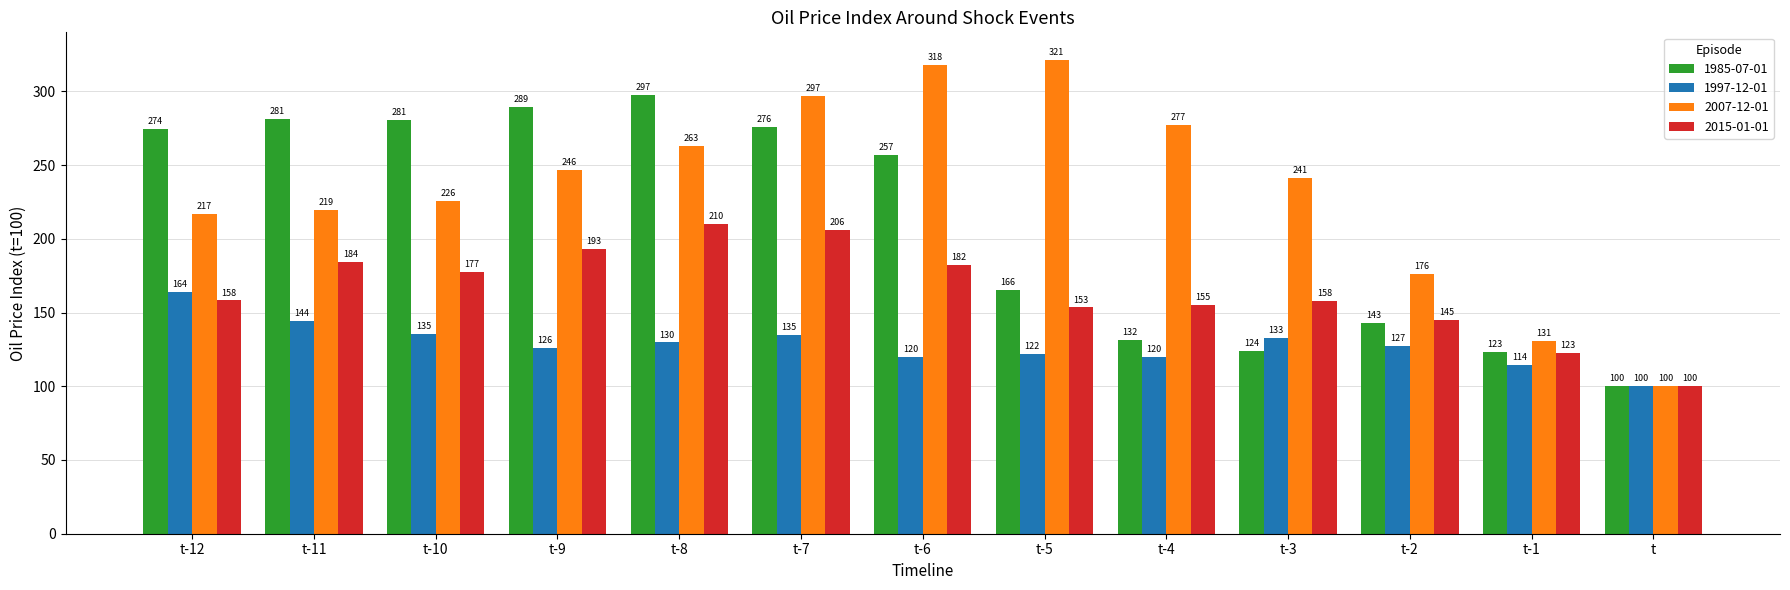

What position from the right is t-5?

6